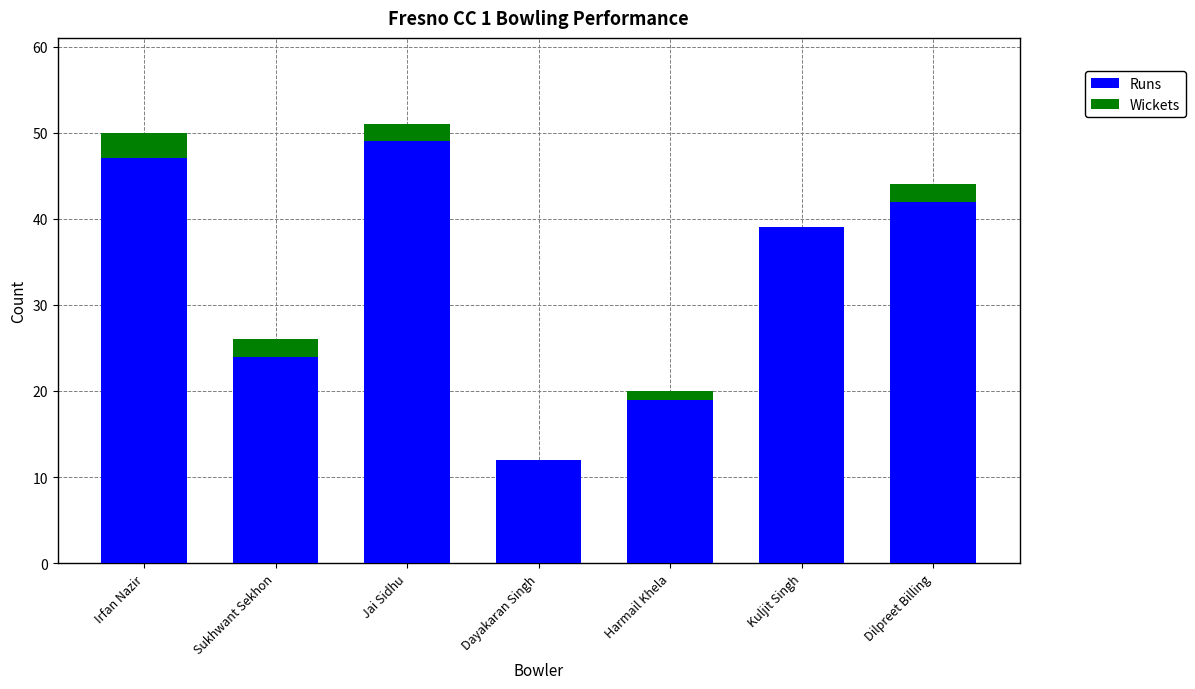

What is the sum of the Runs values at Irfan Nazir and Sukhwant Sekhon?

71